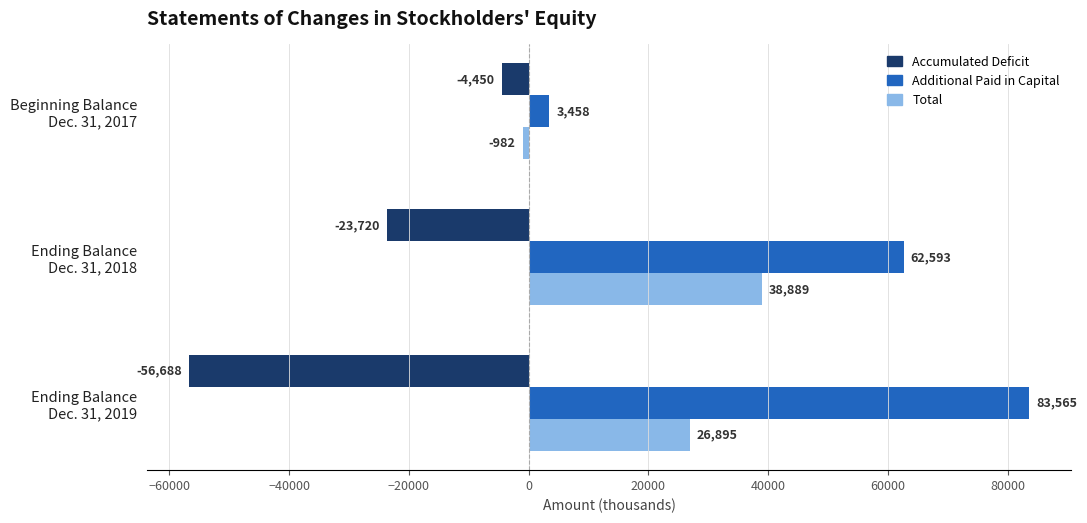

Which series has the largest total across all categories?

Additional Paid in Capital